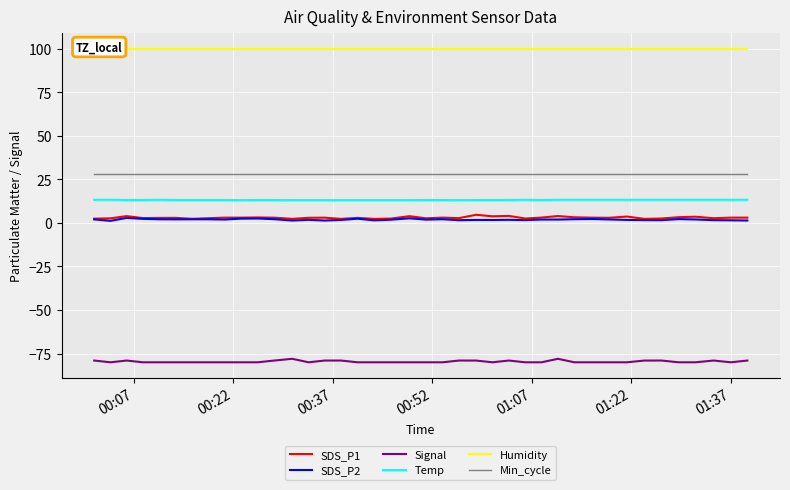

At how many categories does at least one series exceed 60?

40